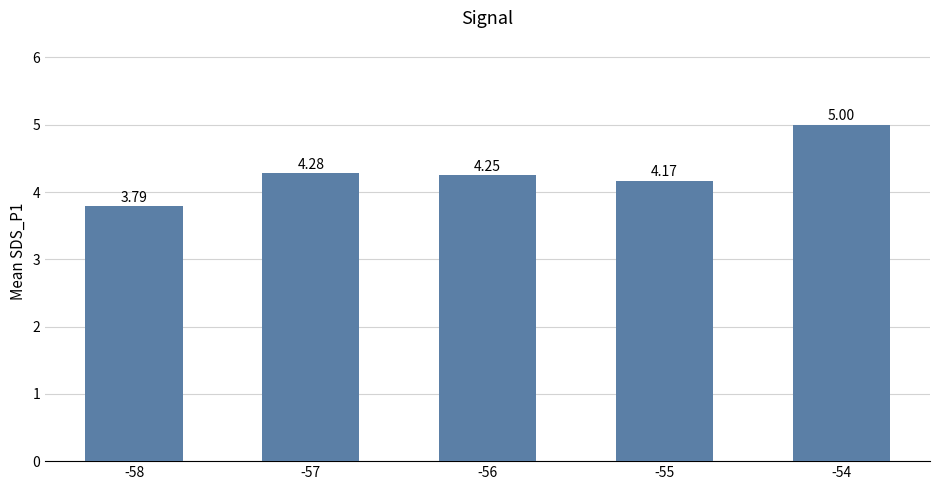

What is the change in value from -57 to -54?

+0.7